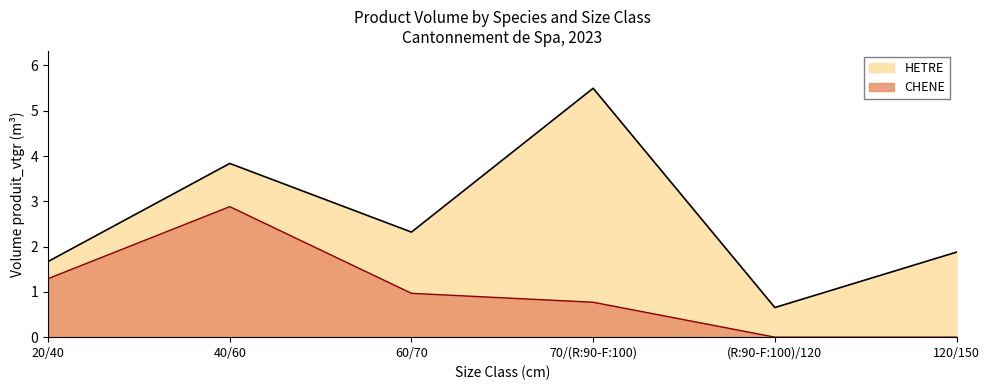

What position from the right is 40/60?

5